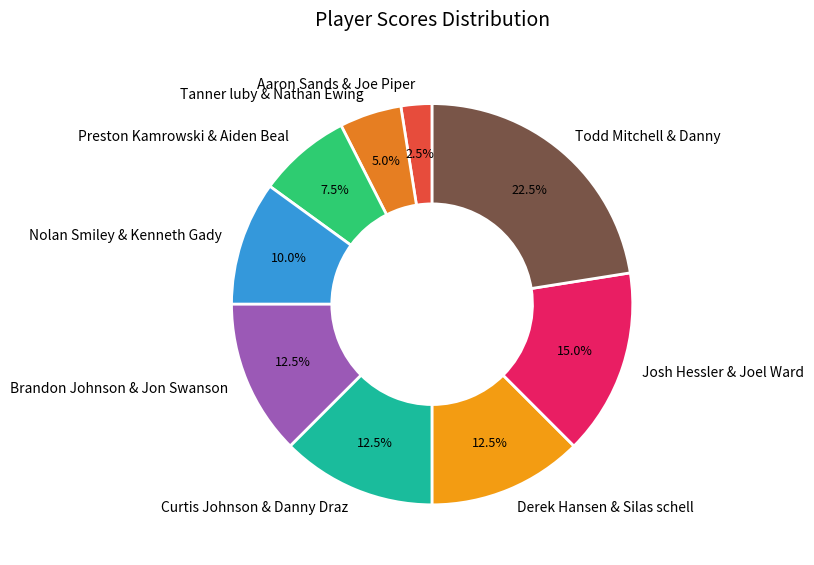

What is the ratio of the value at Josh Hessler & Joel Ward to the value at Tanner luby & Nathan Ewing?

3.0